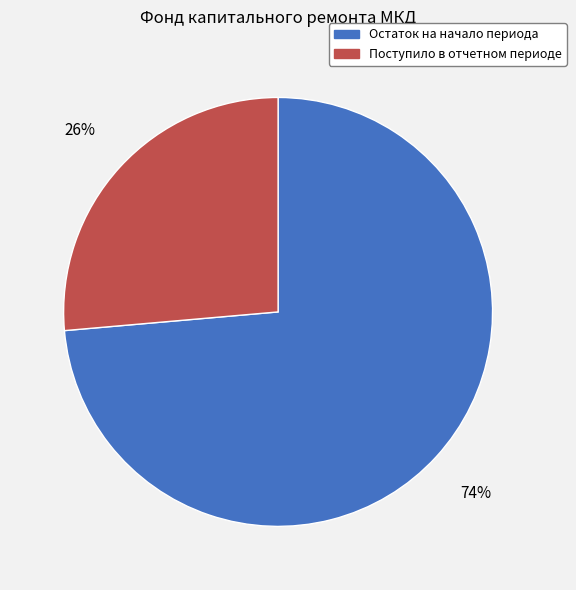

Is it true that Остаток на начало периода is 65% of the pie?

False